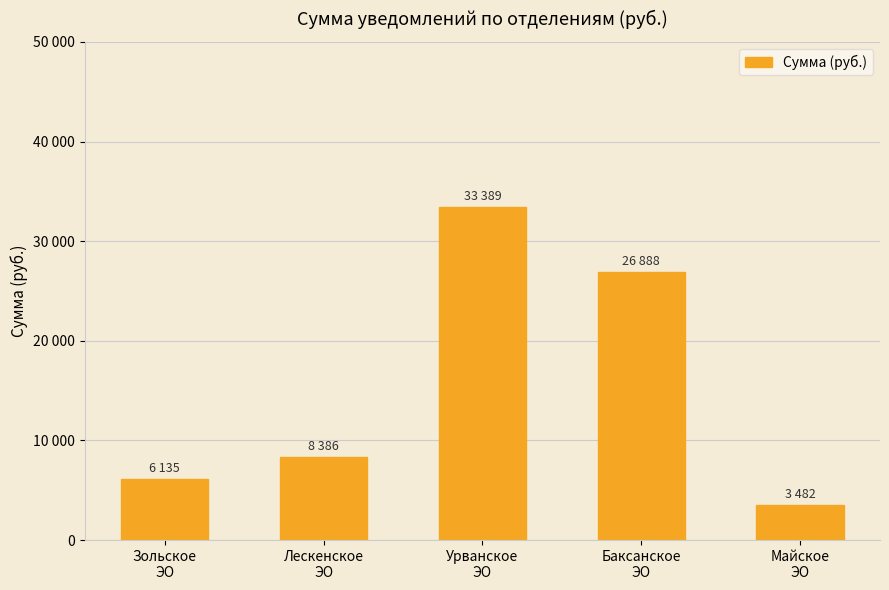

Reading left to right, transcribe all the data shown in this chart.

Зольское
ЭО=6134.6	Лескенское
ЭО=8385.8	Урванское
ЭО=33389.0	Баксанское
ЭО=26888.4	Майское
ЭО=3482.1